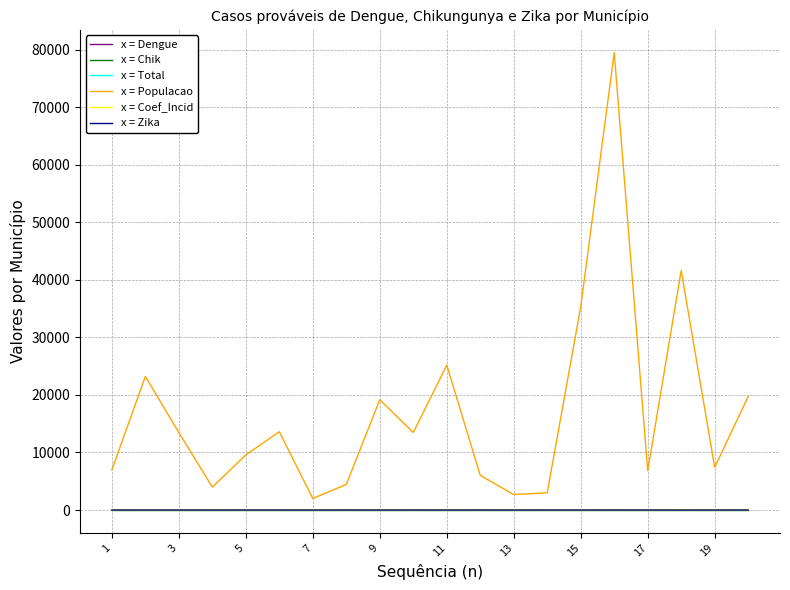

What is the greatest value displayed?

79481.0